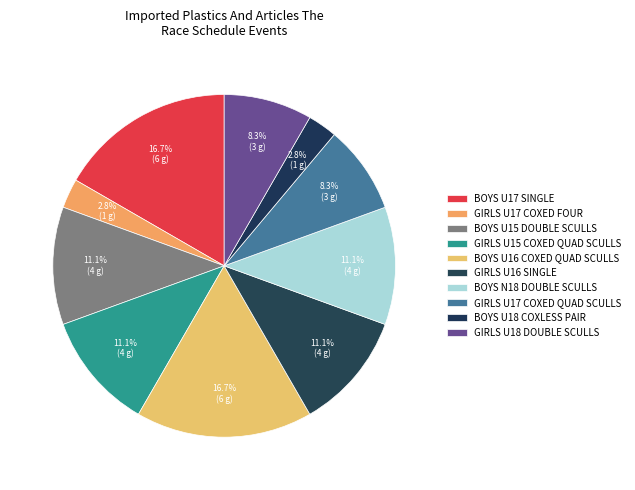

Count the number of slices in the pie.

10